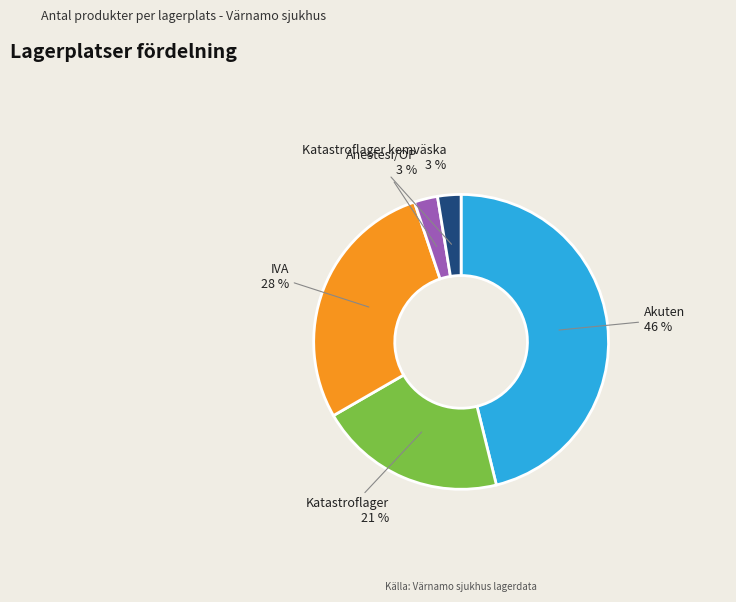

Is there a majority slice in this chart?

No